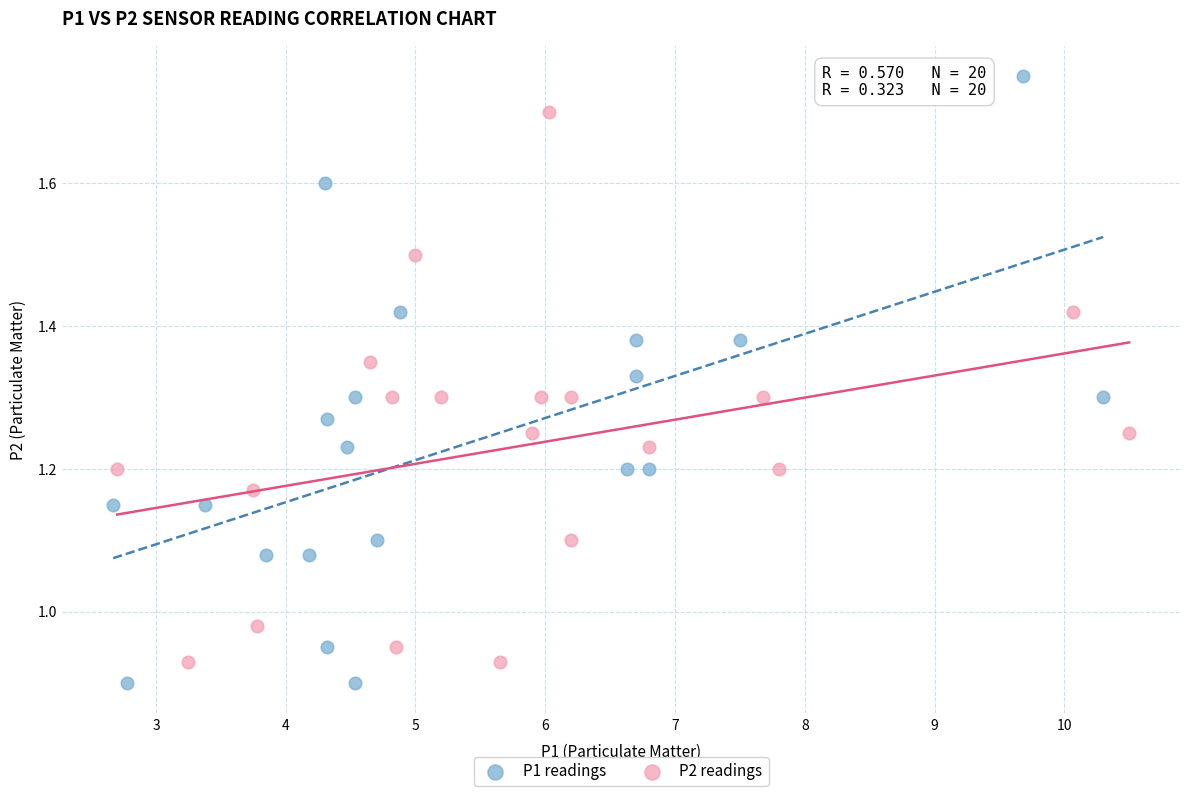

Which series contains the highest Y value?

P1 readings